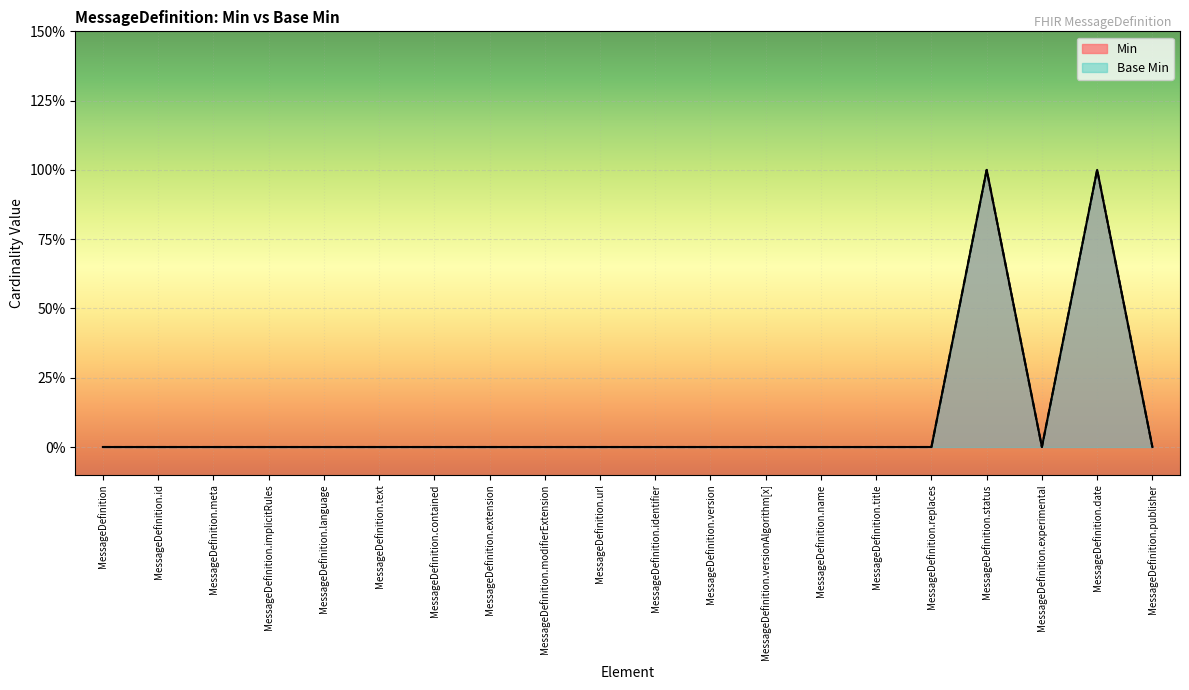

What are all the series names shown in the legend?

Min, Base Min